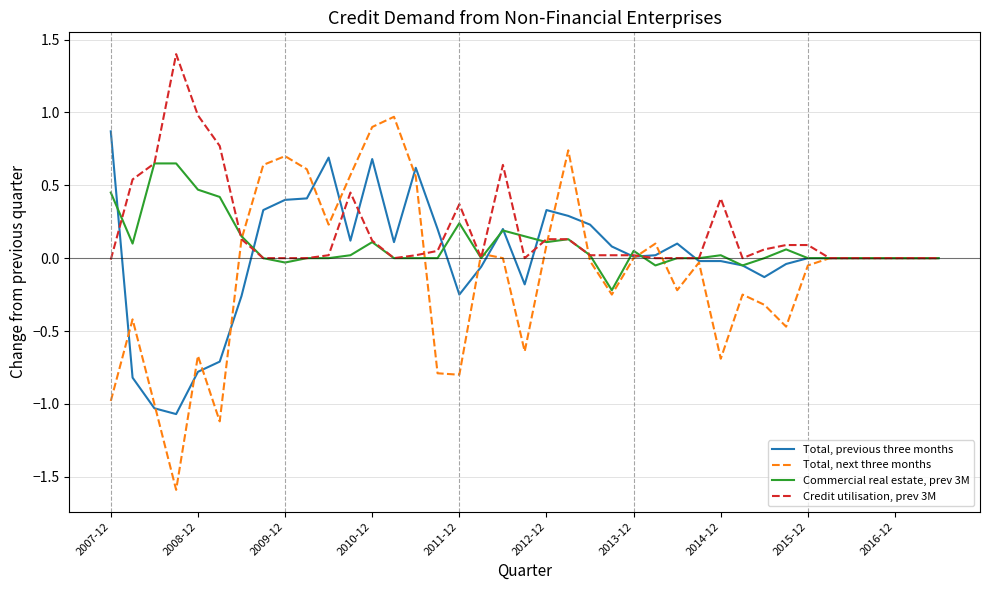

List the series in order of their overall mean, highest first.

Credit utilisation, prev 3M, Commercial real estate, prev 3M, Total, previous three months, Total, next three months